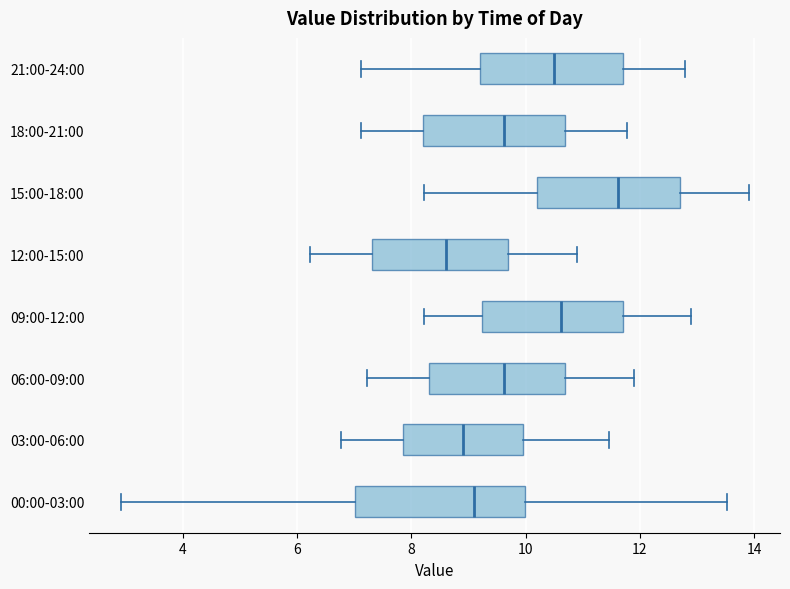

Comparing the boxes themselves (not the whiskers), which one is the widest?

00:00-03:00